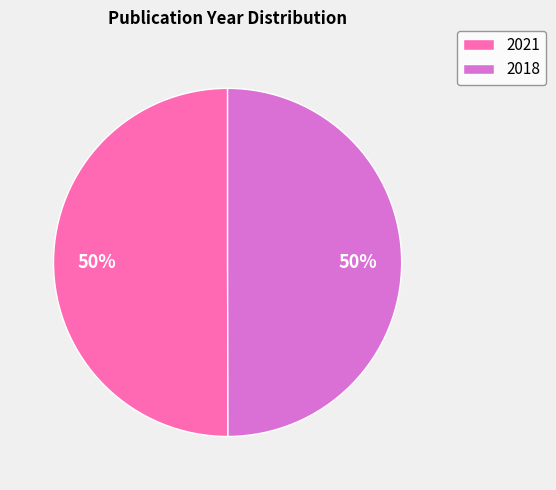

What is the ratio of the value at 2021 to the value at 2018?

1.0